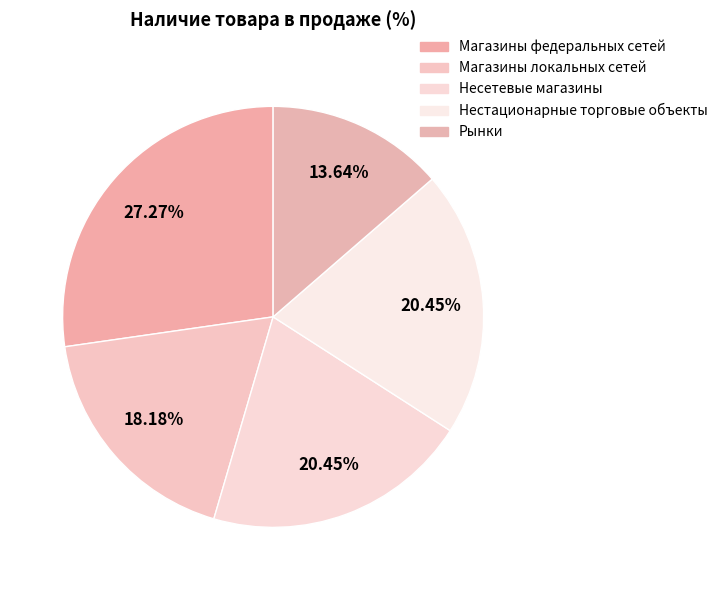

How much of the chart is everything except Несетевые магазины?

79.5%